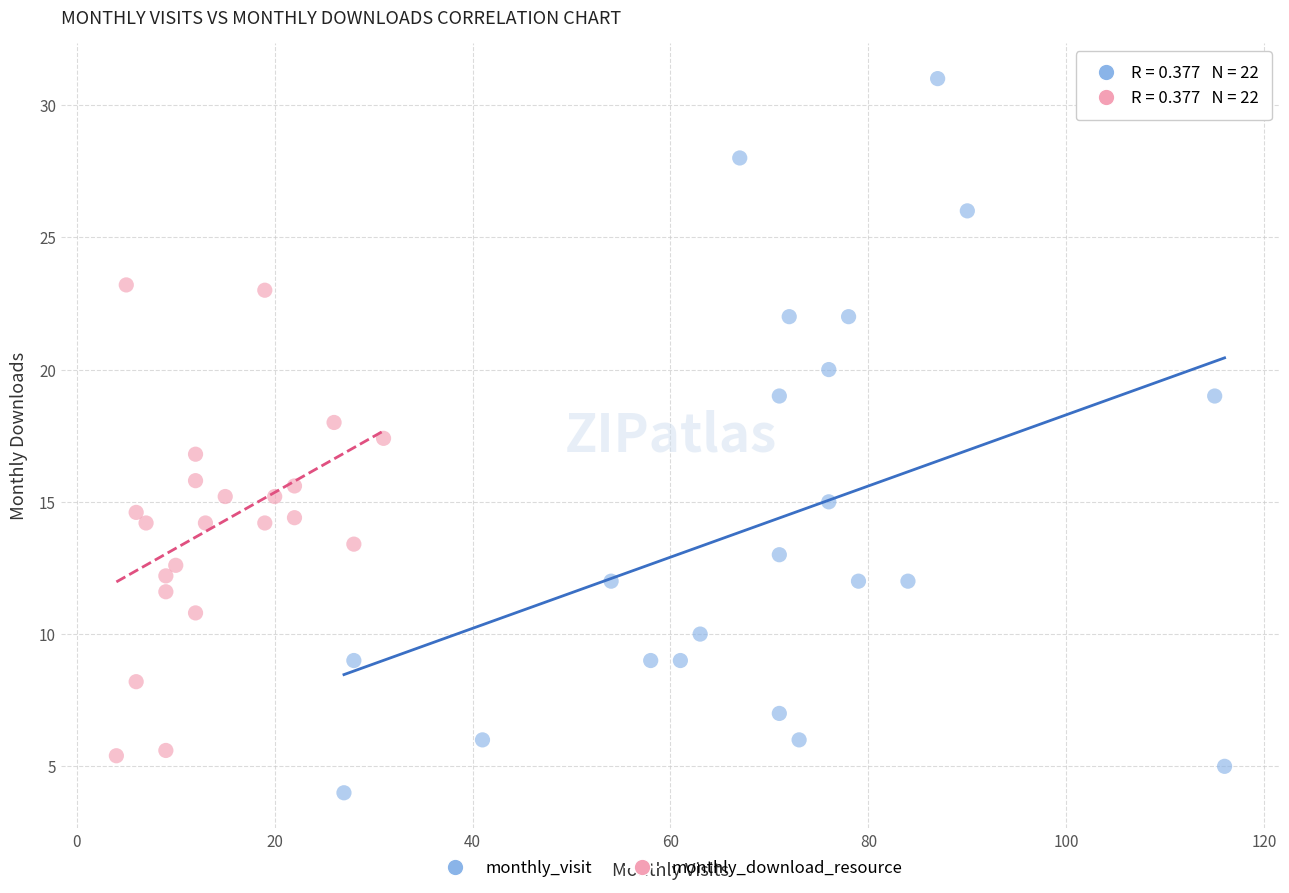

Which series has the widest spread of Y values?

monthly_visit